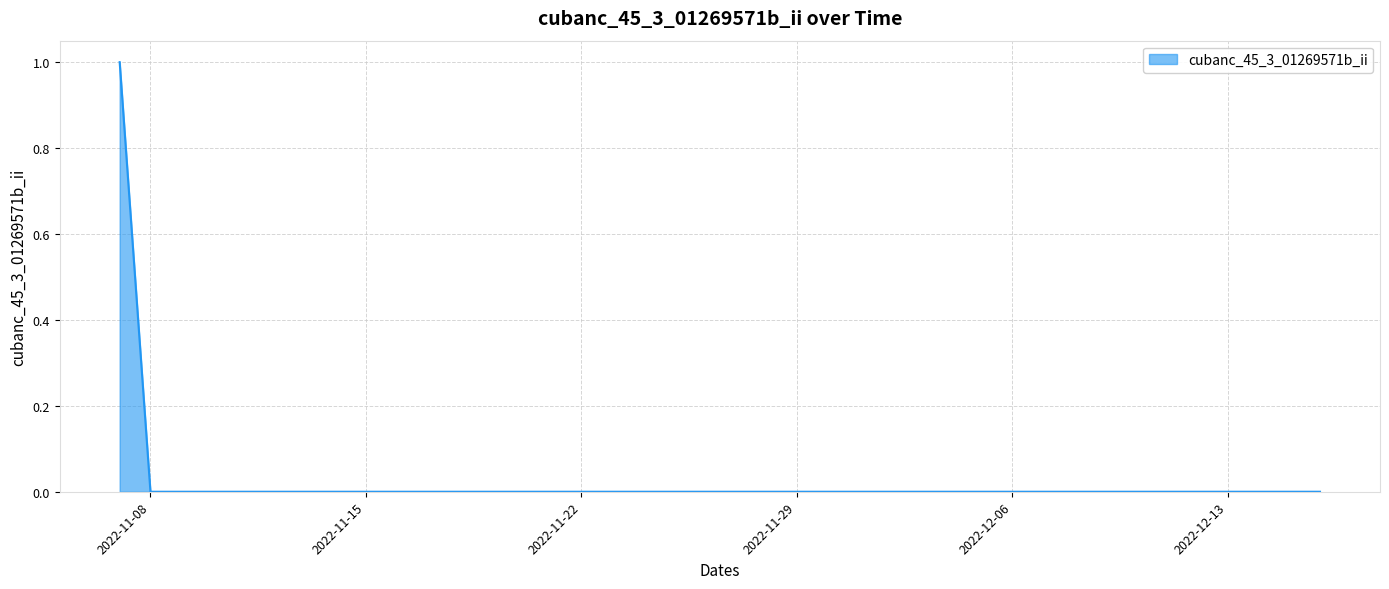

How many distinct data groups are displayed?

1